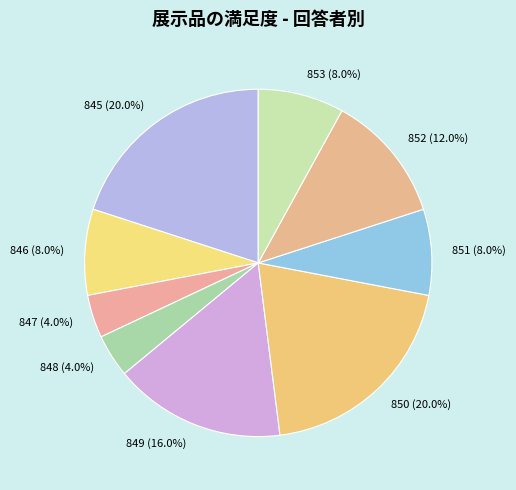

Is 847 the majority of the pie?

No